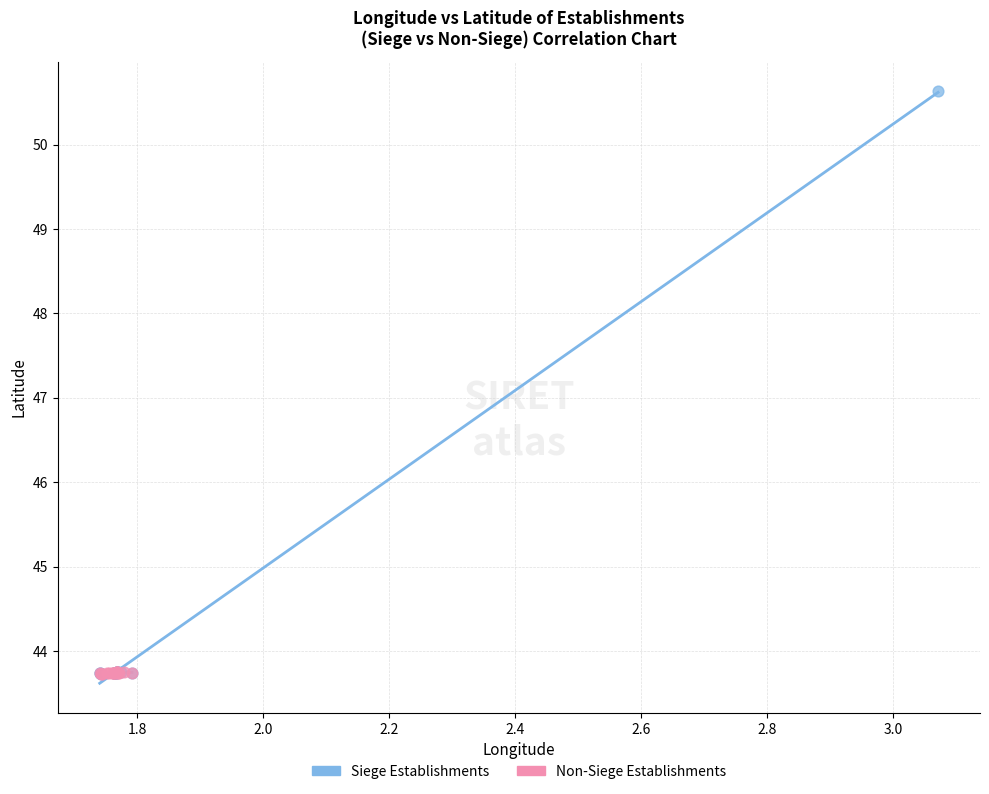

Which series has the largest Y range (max minus min)?

Siege Establishments